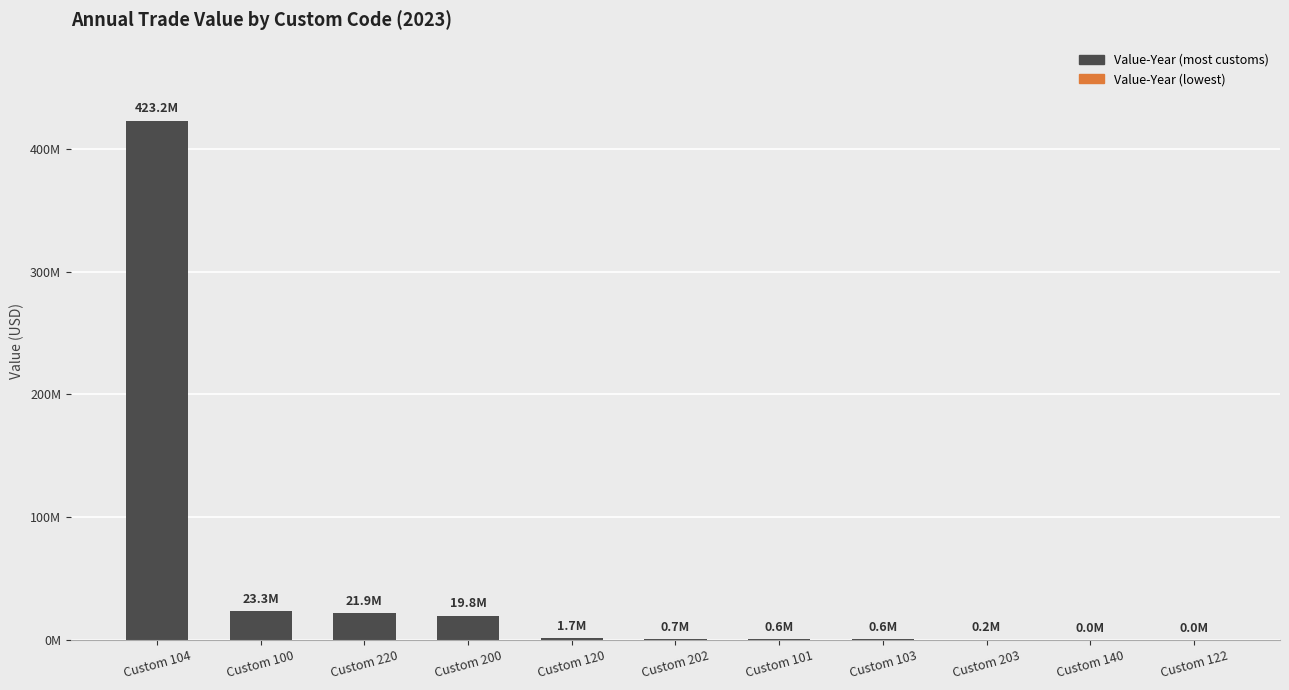

Rank the categories by value from lowest to highest.

Custom 122, Custom 140, Custom 203, Custom 103, Custom 101, Custom 202, Custom 120, Custom 200, Custom 220, Custom 100, Custom 104